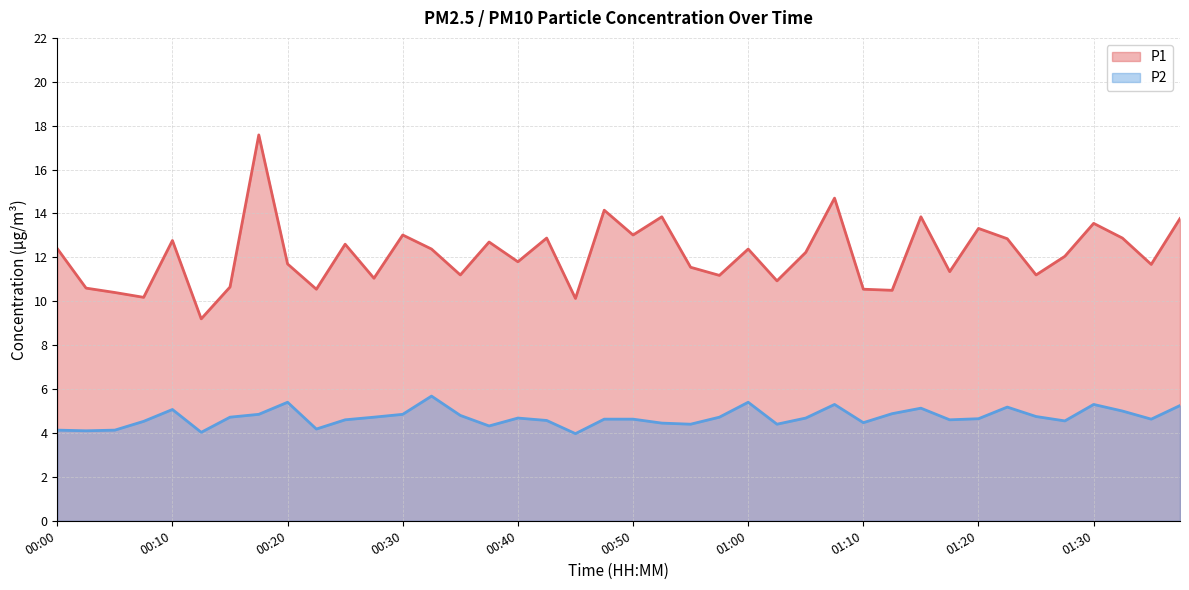

What is the value of the P1 point at the 1st from the left?

12.4